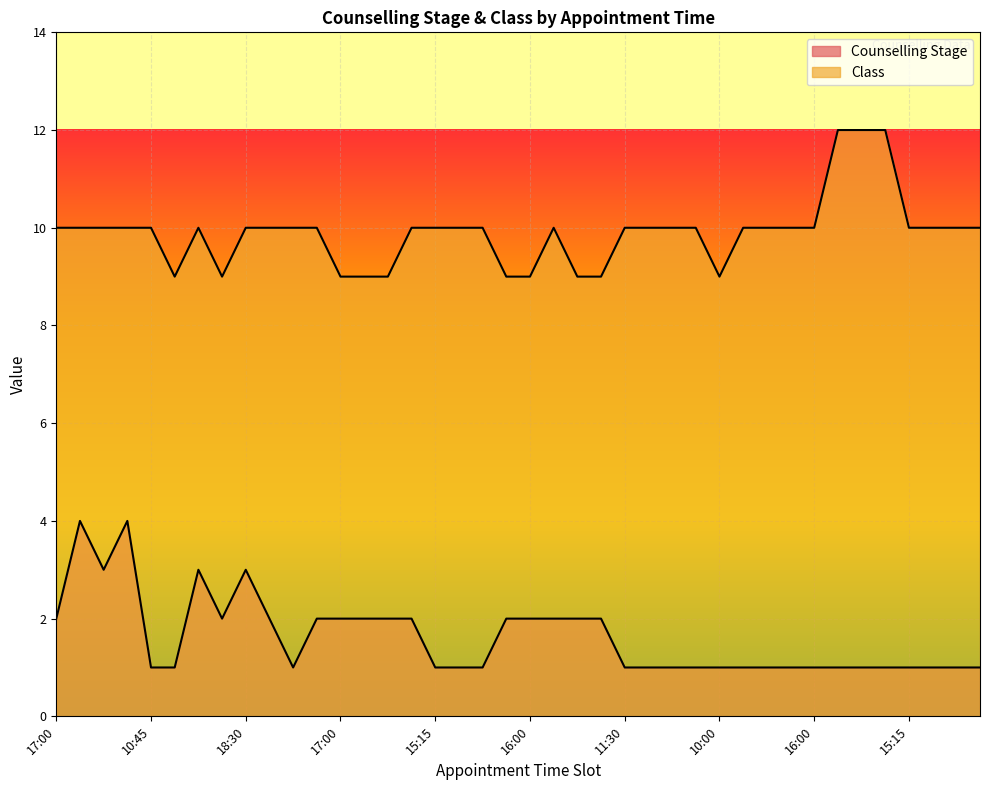

In Class, how many points are higher than both neighbors (excluding endpoints)?

2